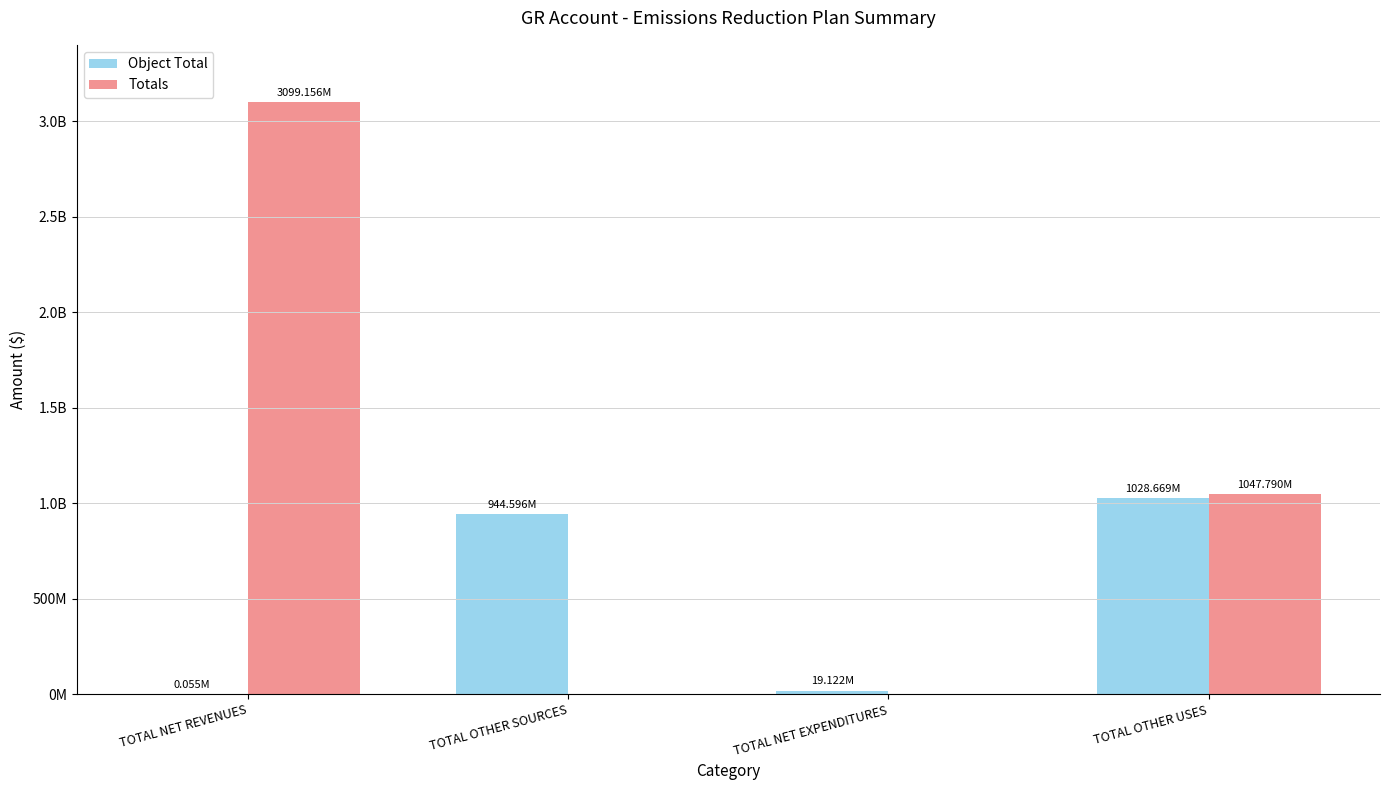

Rank the categories by Object Total value from lowest to highest.

TOTAL NET REVENUES, TOTAL NET EXPENDITURES, TOTAL OTHER SOURCES, TOTAL OTHER USES